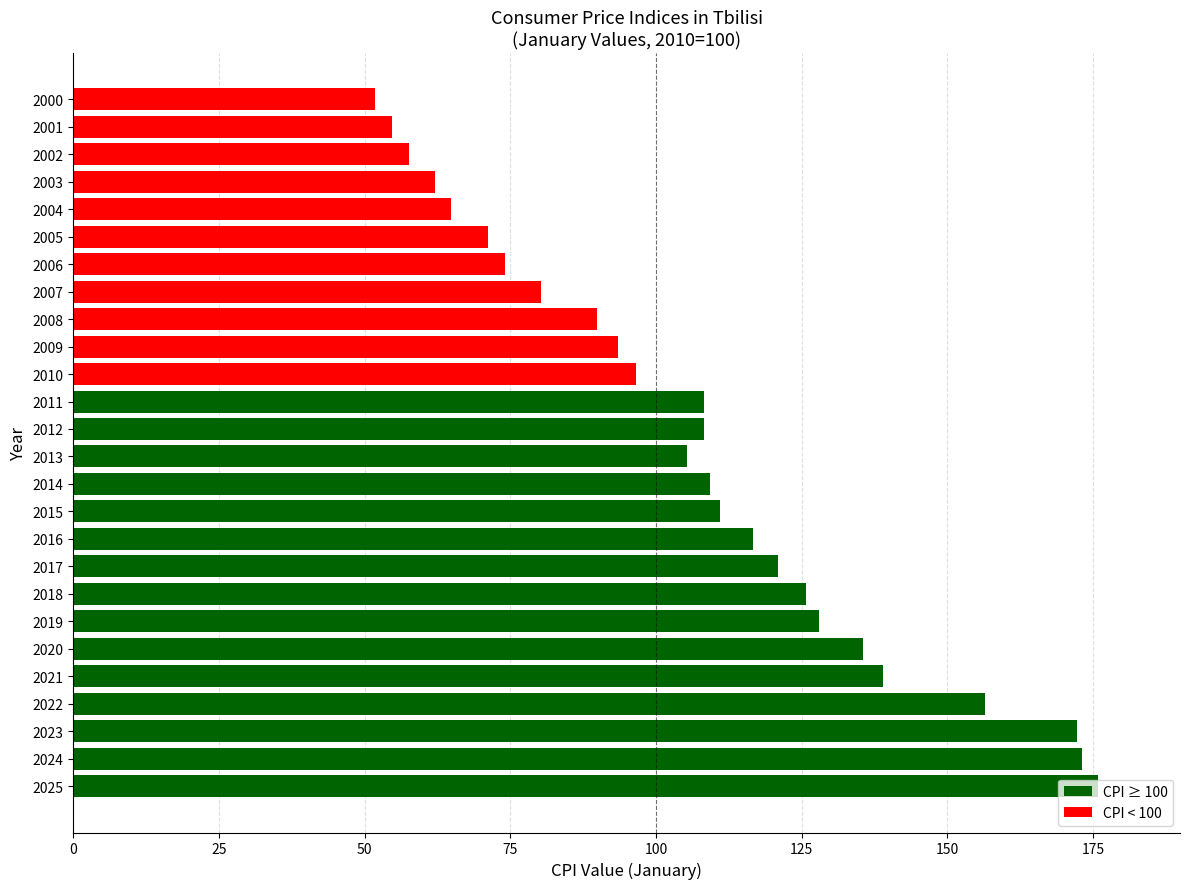

Does the chart contain stacked bars?

No